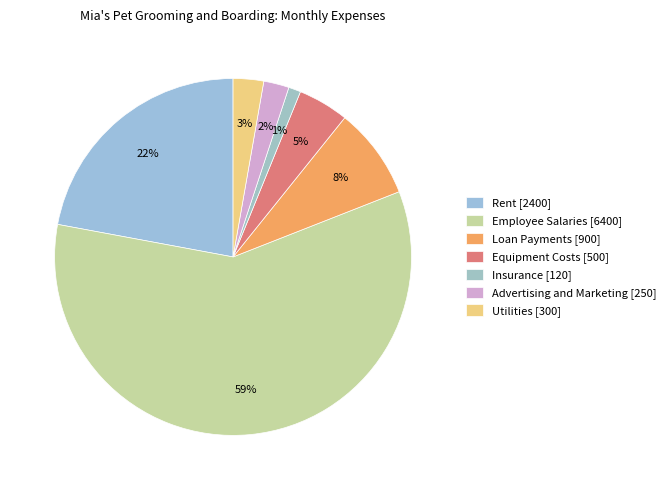

True or false: Equipment Costs accounts for 5% of the total.

True